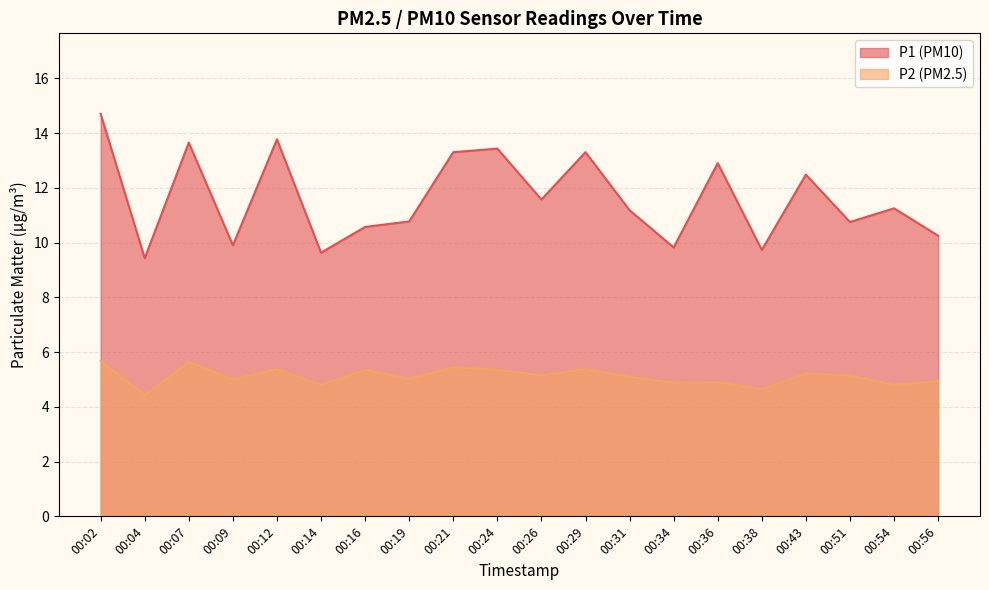

What is the sum of all P2 values?

102.3